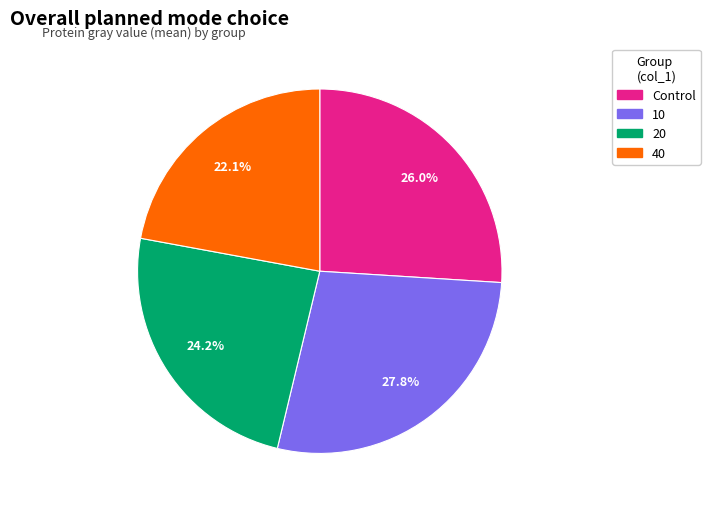

How much of the chart is everything except 40?

77.9%